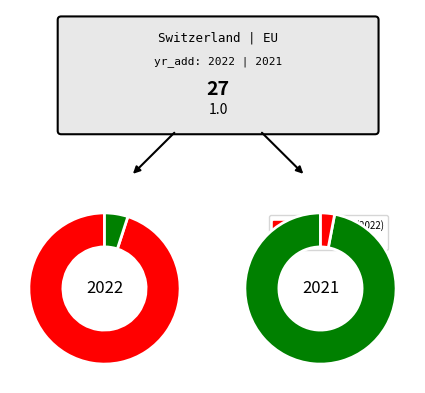

How much of the chart is everything except EU?

50.0%